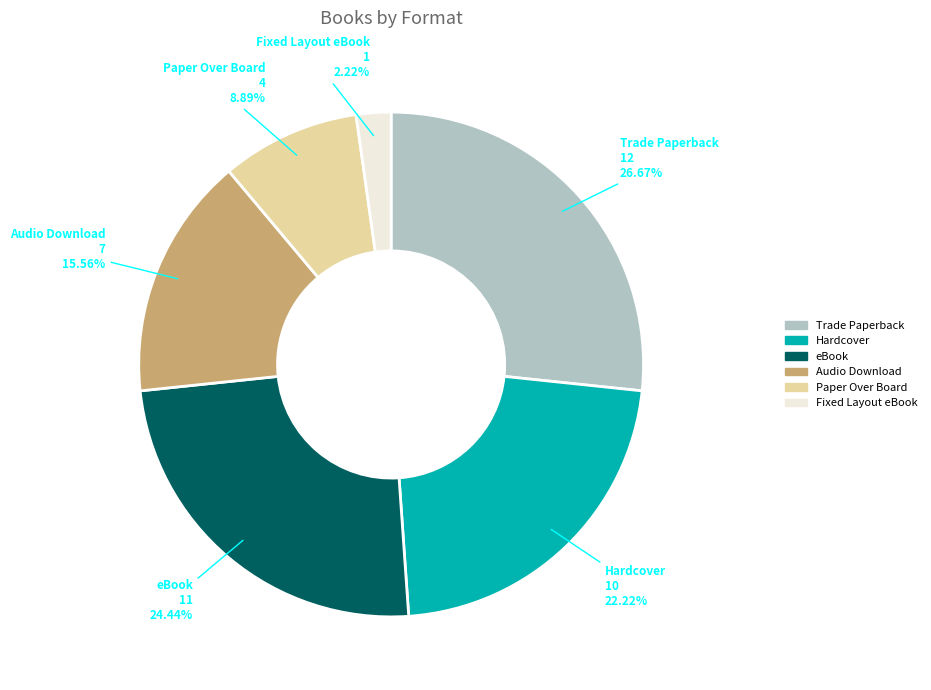

To the nearest percent, what is the average slice percentage?

17%